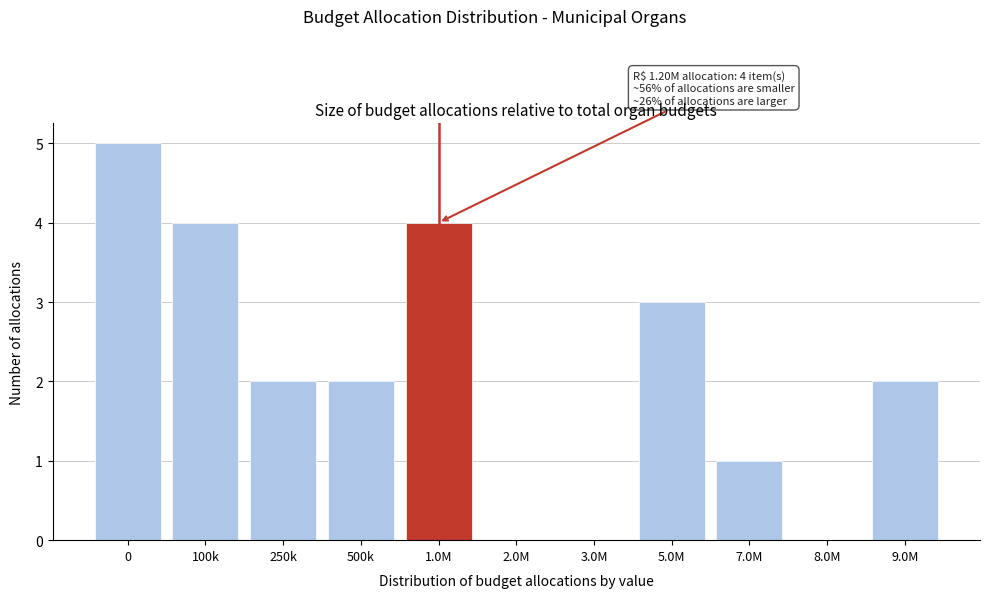

Reading left to right, extract all data points from this chart.

0=5	100k=4	250k=2	500k=2	1.0M=4	2.0M=0	3.0M=0	5.0M=3	7.0M=1	8.0M=0	9.0M=2